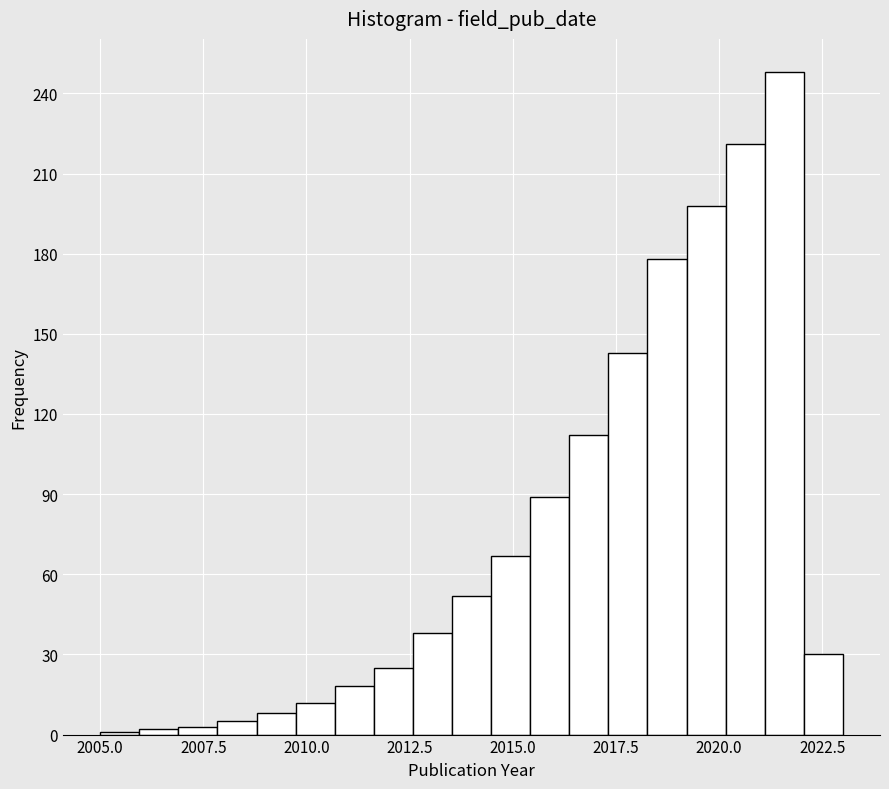

Read against the x-axis, roughly where is the centre of the tallest bar?

2021.5